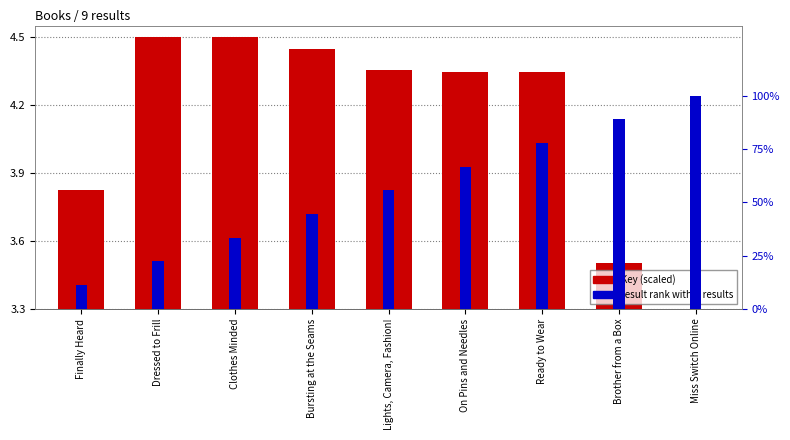

What is the value of the Key (scaled) bar at the 4th from the left?

4.4